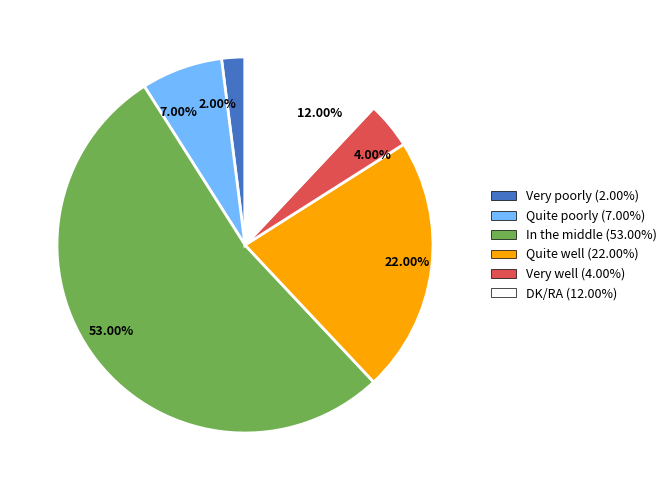

Is the sum of 53.00% and 12.00% greater than half?

Yes